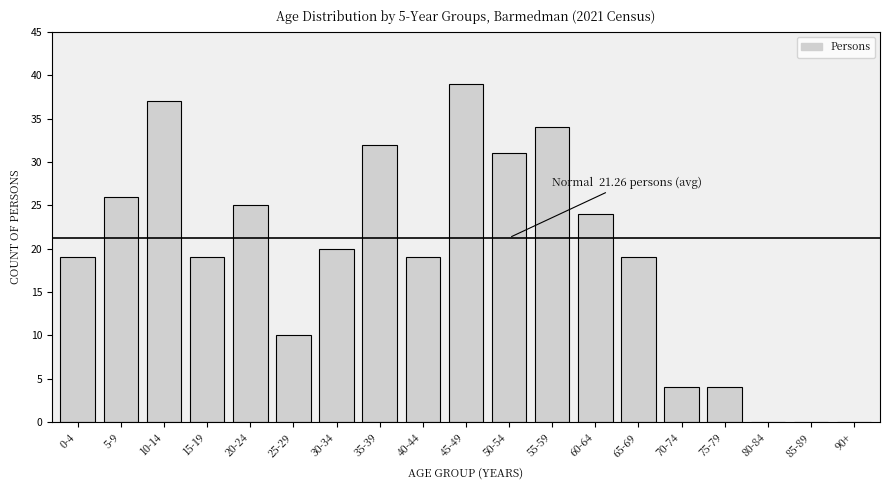

Reading right to left, transcribe all the data shown in this chart.

90+=0	85-89=0	80-84=0	75-79=4	70-74=4	65-69=19	60-64=24	55-59=34	50-54=31	45-49=39	40-44=19	35-39=32	30-34=20	25-29=10	20-24=25	15-19=19	10-14=37	5-9=26	0-4=19